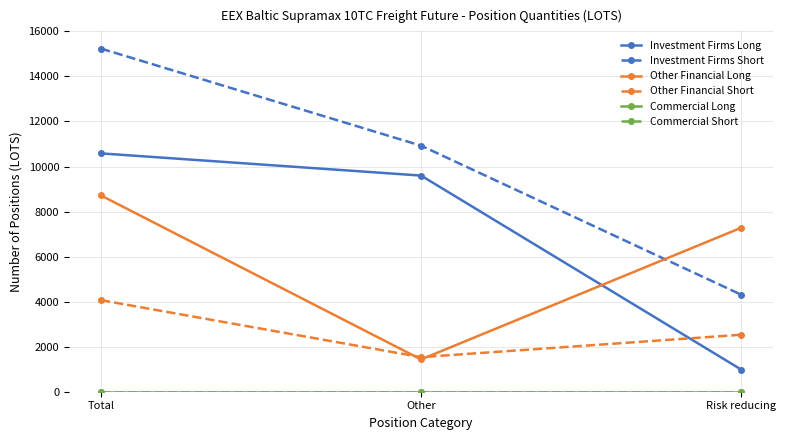

What position from the right is Other?

2